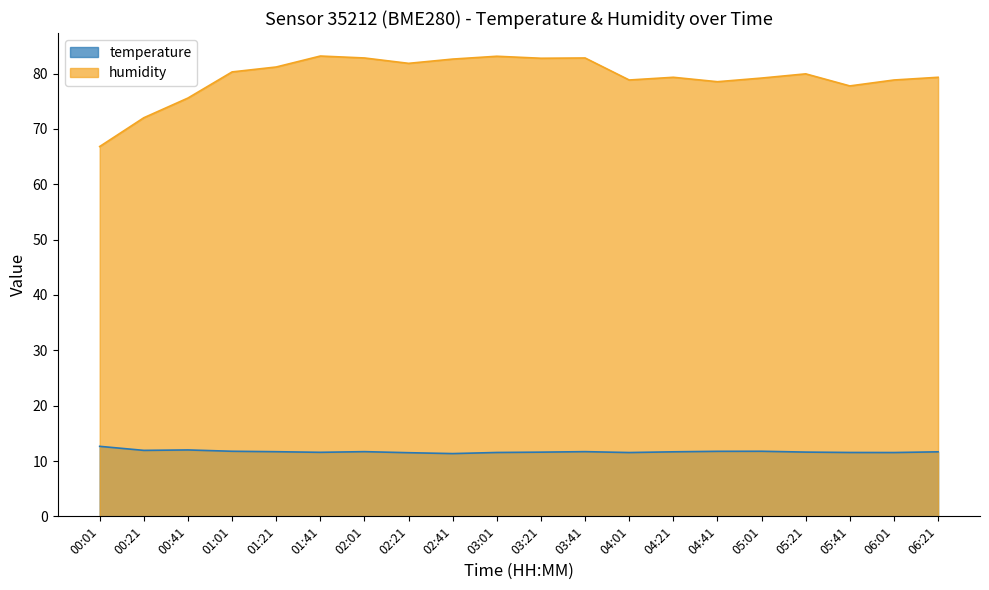

What is the value of the temperature point at the 9th from the left?

11.3